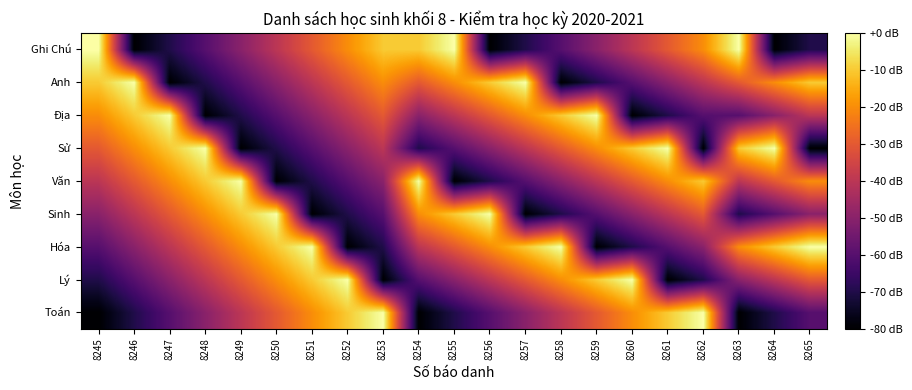

Reading left to right, what are all the values shown in this chart?

Toán: 8245=-80	8246=-70	8247=-60	8248=-50	8249=-40	8250=-30	8251=-20	8252=-10	8253=0	8254=-80	8255=-70	8256=-60	8257=-50	8258=-40	8259=-30	8260=-20	8261=-10	8262=0	8263=-80	8264=-70	8265=-60
Lý: 8245=-70	8246=-60	8247=-50	8248=-40	8249=-30	8250=-20	8251=-10	8252=0	8253=-80	8254=-60	8255=-50	8256=-40	8257=-30	8258=-20	8259=-10	8260=0	8261=-80	8262=-70	8263=-50	8264=-40	8265=-30
Hóa: 8245=-60	8246=-50	8247=-40	8248=-30	8249=-20	8250=-10	8251=0	8252=-80	8253=-70	8254=-40	8255=-30	8256=-20	8257=-10	8258=0	8259=-80	8260=-70	8261=-60	8262=-50	8263=-20	8264=-10	8265=0
Sinh: 8245=-50	8246=-40	8247=-30	8248=-20	8249=-10	8250=0	8251=-80	8252=-70	8253=-60	8254=-20	8255=-10	8256=0	8257=-80	8258=-70	8259=-60	8260=-50	8261=-40	8262=-30	8263=-70	8264=-60	8265=-50
Văn: 8245=-40	8246=-30	8247=-20	8248=-10	8249=0	8250=-80	8251=-70	8252=-60	8253=-50	8254=0	8255=-80	8256=-70	8257=-60	8258=-50	8259=-40	8260=-30	8261=-20	8262=-10	8263=-40	8264=-30	8265=-20
Sử: 8245=-30	8246=-20	8247=-10	8248=0	8249=-80	8250=-70	8251=-60	8252=-50	8253=-40	8254=-70	8255=-60	8256=-50	8257=-40	8258=-30	8259=-20	8260=-10	8261=0	8262=-80	8263=-10	8264=0	8265=-80
Địa: 8245=-20	8246=-10	8247=0	8248=-80	8249=-70	8250=-60	8251=-50	8252=-40	8253=-30	8254=-50	8255=-40	8256=-30	8257=-20	8258=-10	8259=0	8260=-80	8261=-70	8262=-60	8263=-60	8264=-50	8265=-40
Anh: 8245=-10	8246=0	8247=-80	8248=-70	8249=-60	8250=-50	8251=-40	8252=-30	8253=-20	8254=-30	8255=-20	8256=-10	8257=0	8258=-80	8259=-70	8260=-60	8261=-50	8262=-40	8263=-30	8264=-20	8265=-10
Ghi Chú: 8245=0	8246=-80	8247=-70	8248=-60	8249=-50	8250=-40	8251=-30	8252=-20	8253=-10	8254=-10	8255=0	8256=-80	8257=-70	8258=-60	8259=-50	8260=-40	8261=-30	8262=-20	8263=0	8264=-80	8265=-70